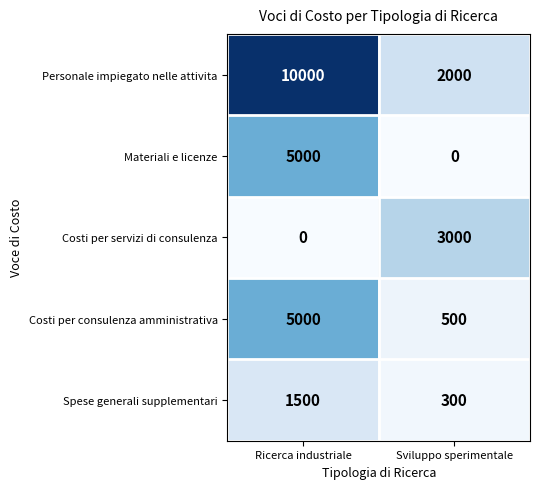

Reading left to right, extract all data points from this chart.

Personale impiegato nelle attivita: Ricerca industriale=10000	Sviluppo sperimentale=2000
Materiali e licenze: Ricerca industriale=5000	Sviluppo sperimentale=0
Costi per servizi di consulenza: Ricerca industriale=0	Sviluppo sperimentale=3000
Costi per consulenza amministrativa: Ricerca industriale=5000	Sviluppo sperimentale=500
Spese generali supplementari: Ricerca industriale=1500	Sviluppo sperimentale=300